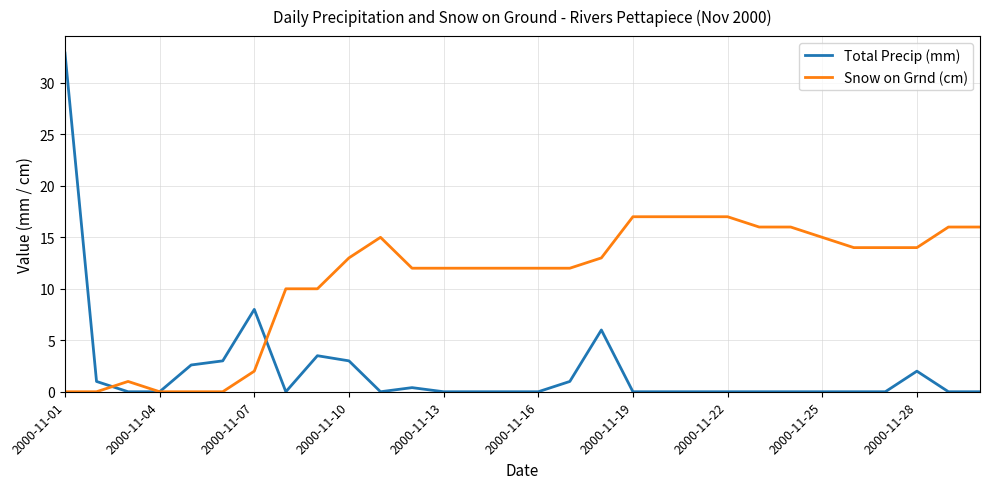

Which series has the largest total across all categories?

Snow on Grnd (cm)